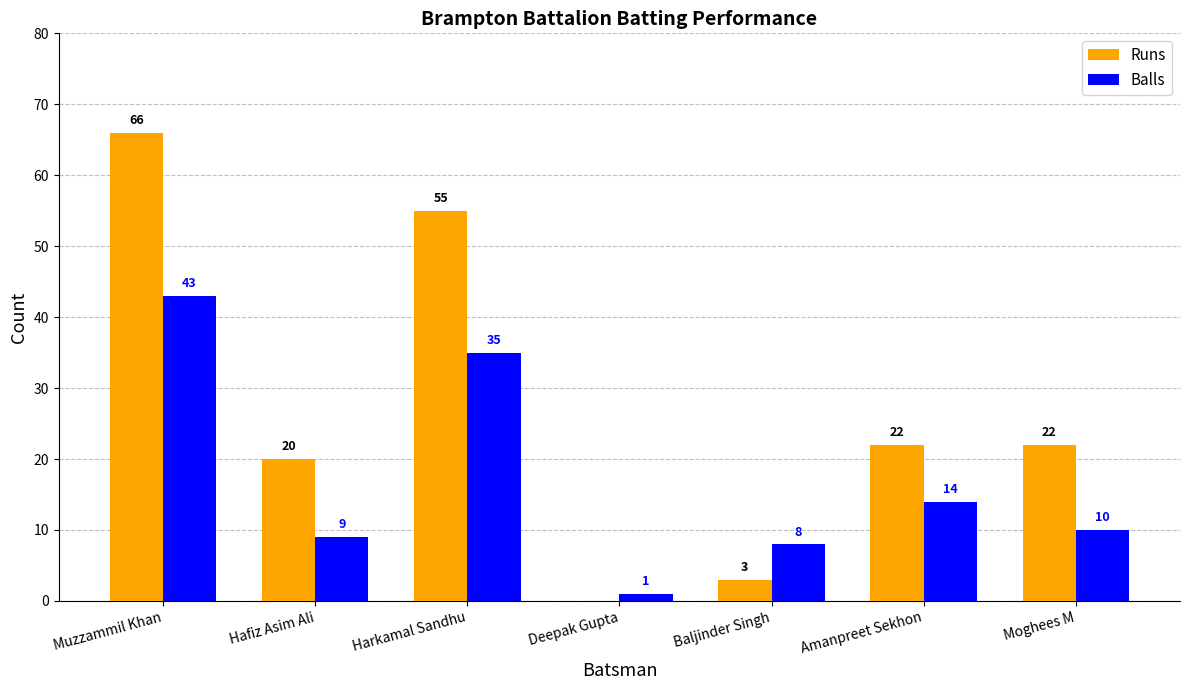

Does the chart contain stacked bars?

No